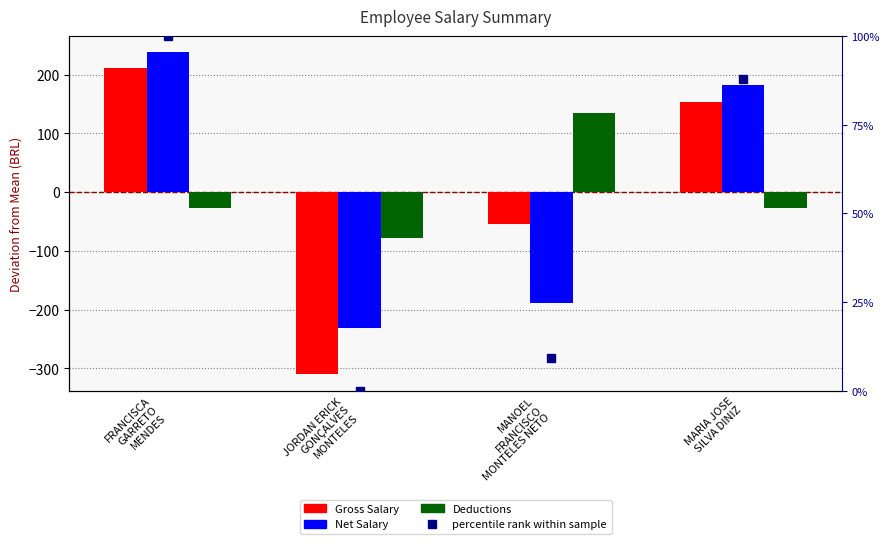

True or false: Gross Salary has a value of -310.5 at JORDAN ERICK
GONÇALVES
MONTELES.

True